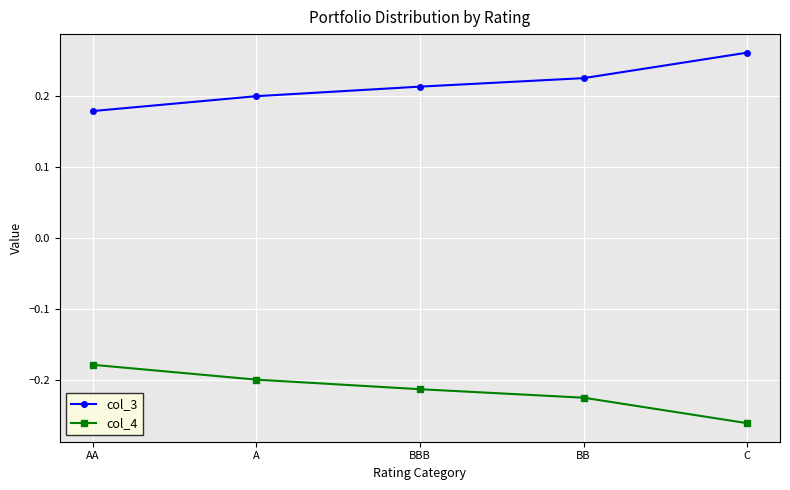

At BB, list the series in order from largest to smallest.

col_3, col_4